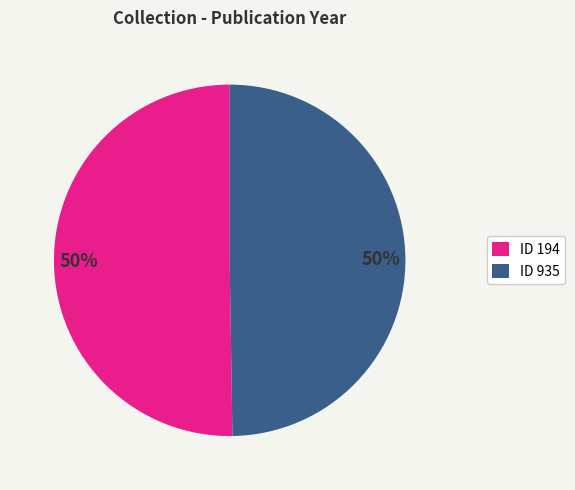

Count the number of slices in the pie.

2